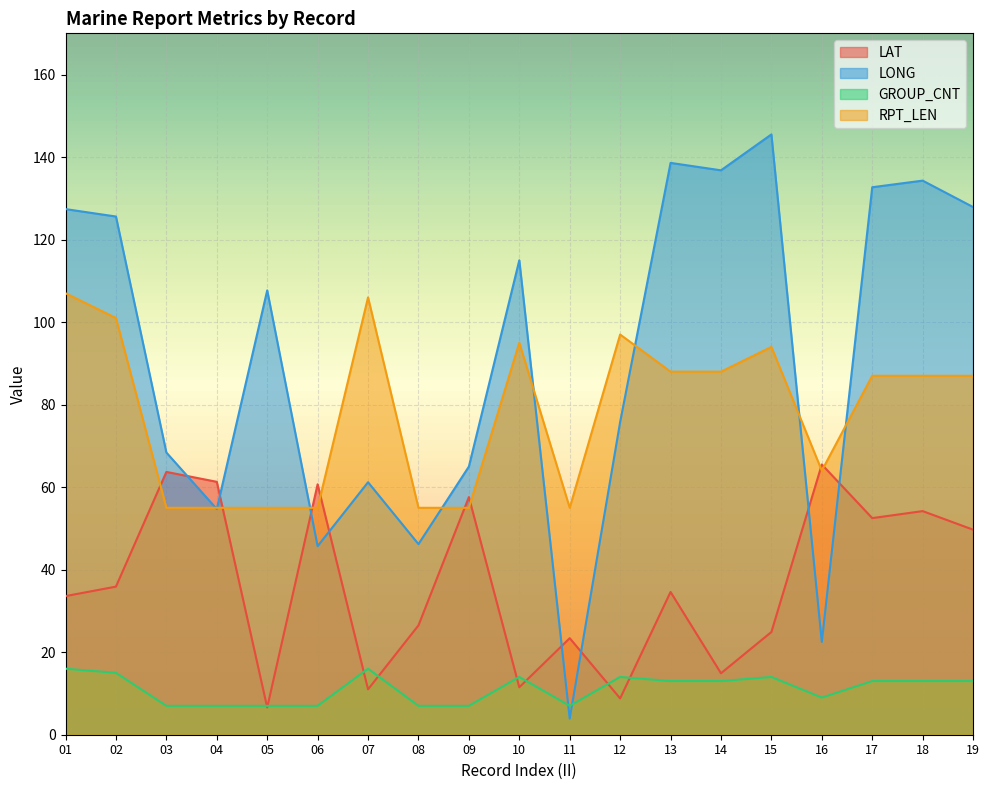

Which series has the largest range (max minus min)?

LONG